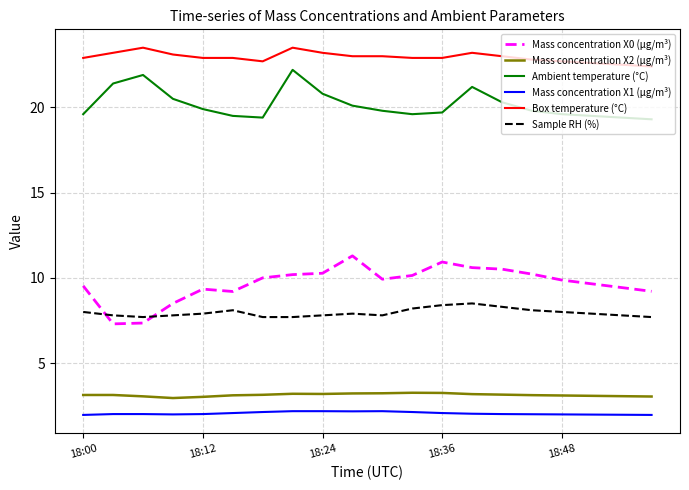

True or false: Mass concentration X0 (μg/m³) and Ambient temperature (°C) intersect in this chart.

False